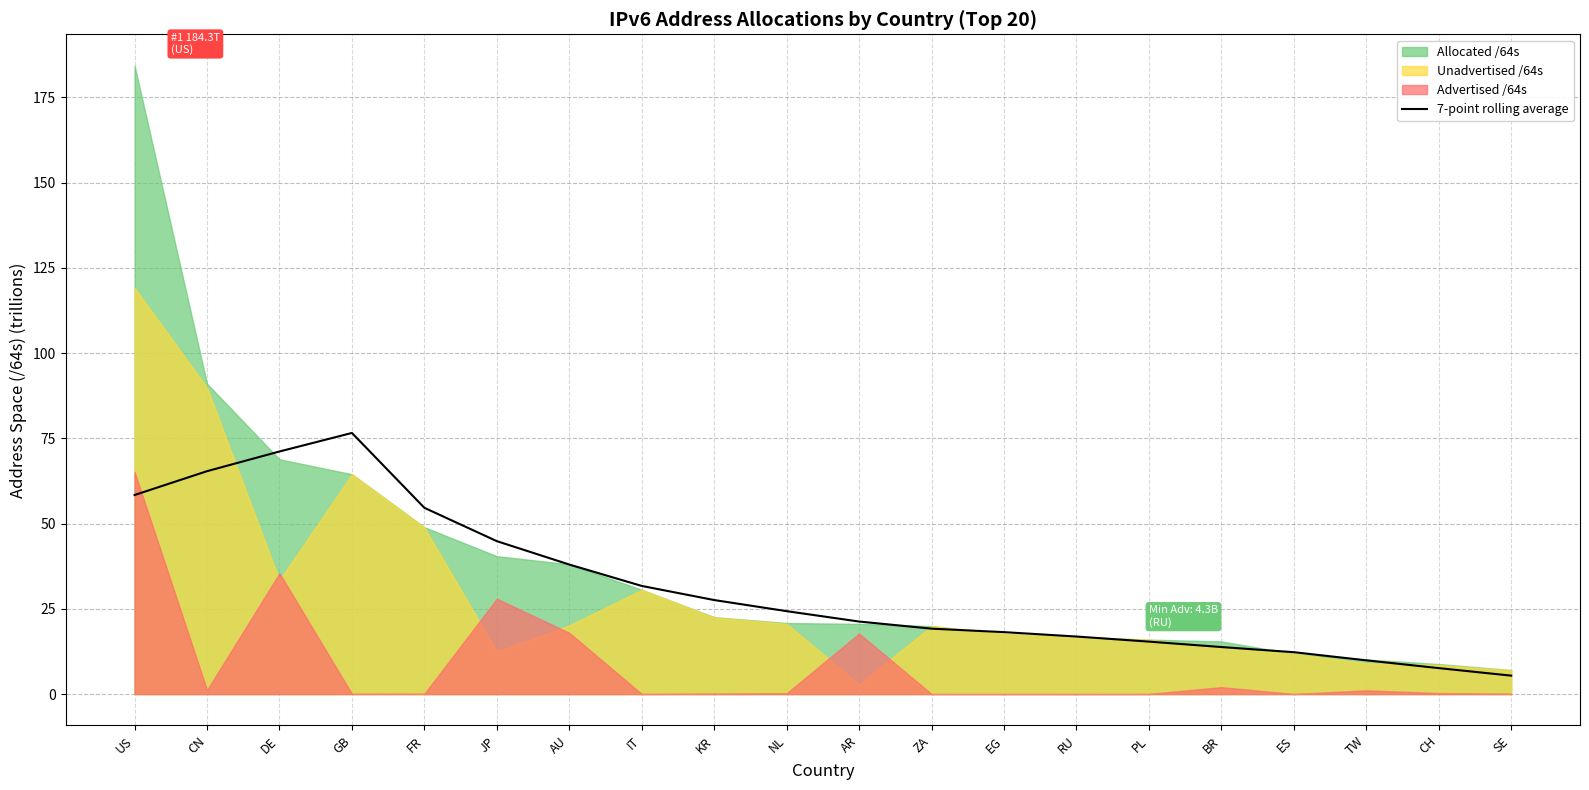

What is the sum of all values?

632.3